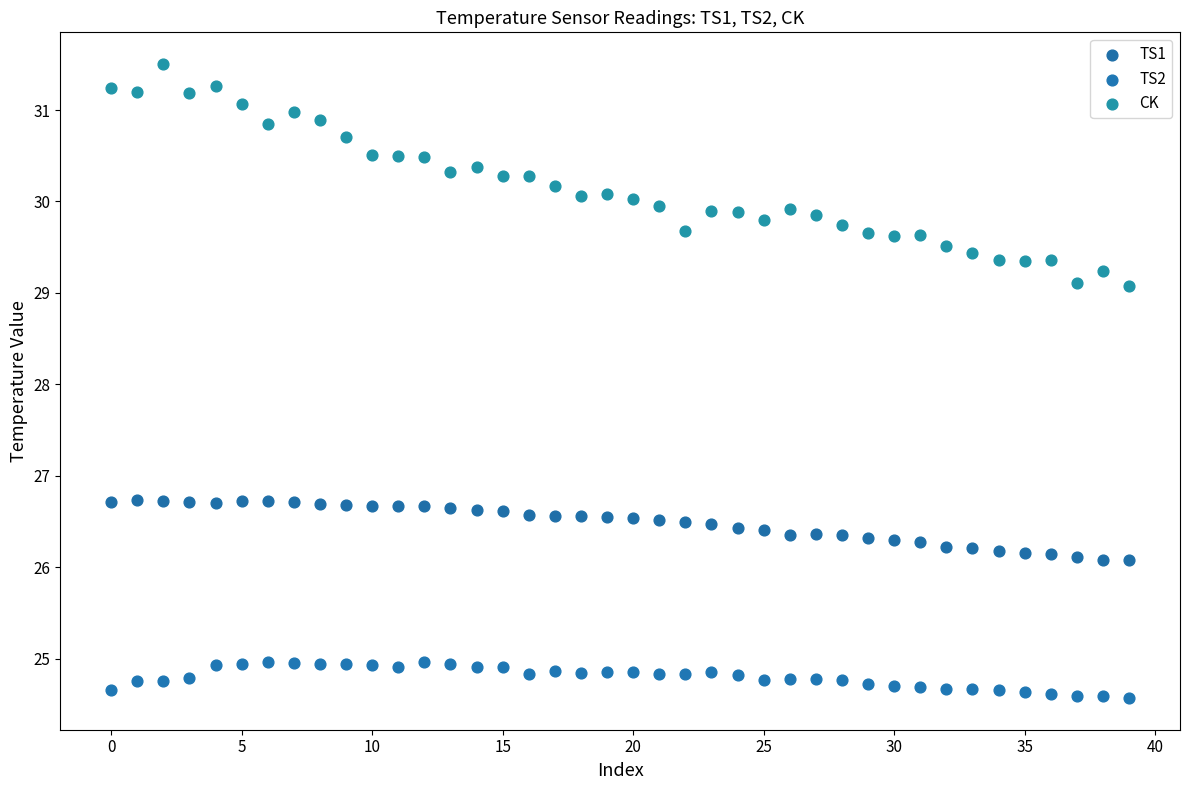

Across all data points, what is the range of Y values (max minus min)?

6.9